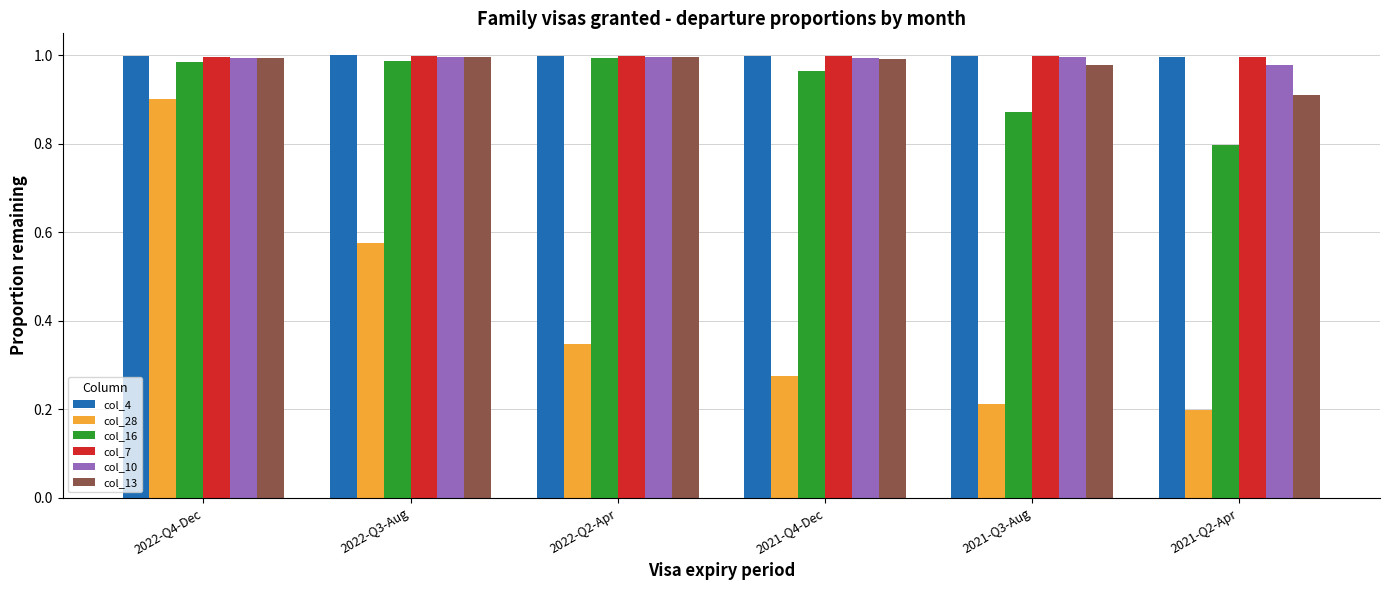

At which category is the sum across all series the highest?

2022-Q4-Dec